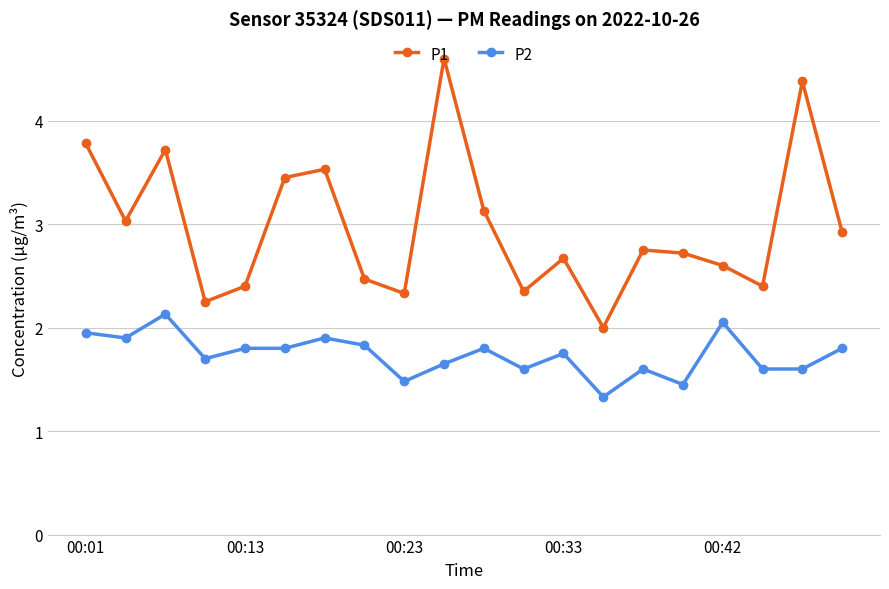

What is the maximum value shown in the chart?

4.6